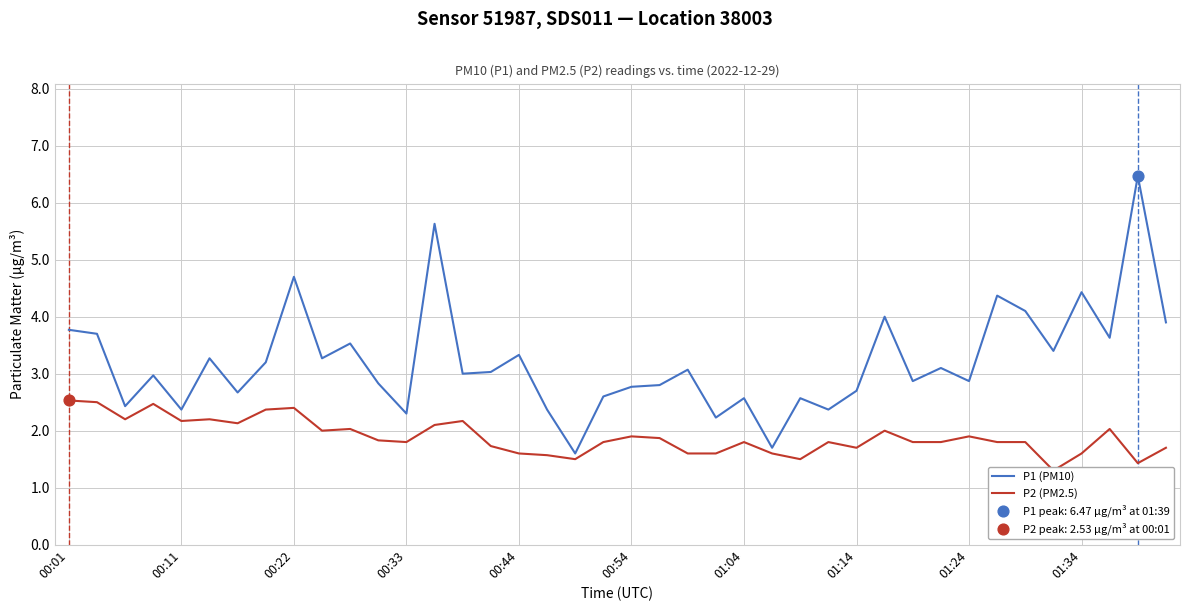

At which category is the sum across all series the highest?

38